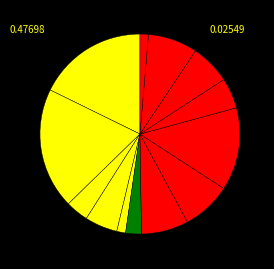

How many segments does this pie chart have?

13